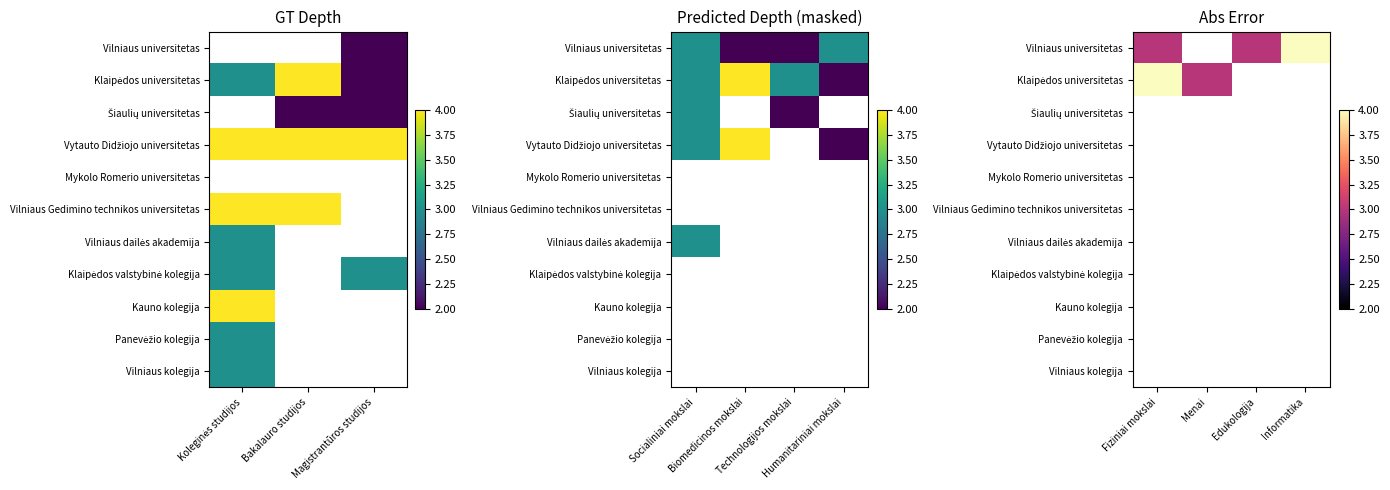

Count the number of categories in the chart.

4